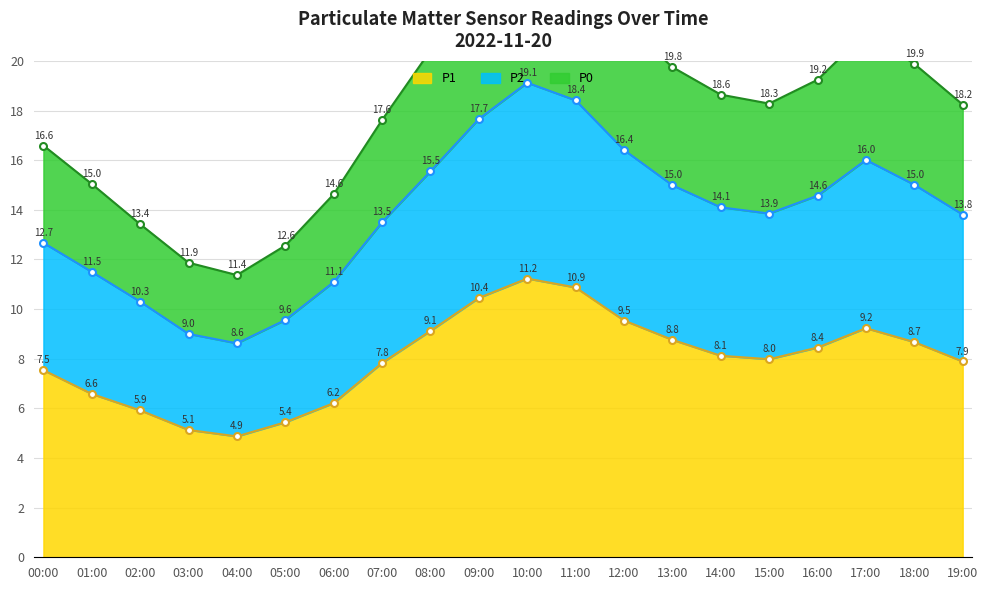

Rank the categories by P1 value from highest to lowest.

10:00, 11:00, 09:00, 12:00, 17:00, 08:00, 13:00, 18:00, 16:00, 14:00, 15:00, 19:00, 07:00, 00:00, 01:00, 06:00, 02:00, 05:00, 03:00, 04:00